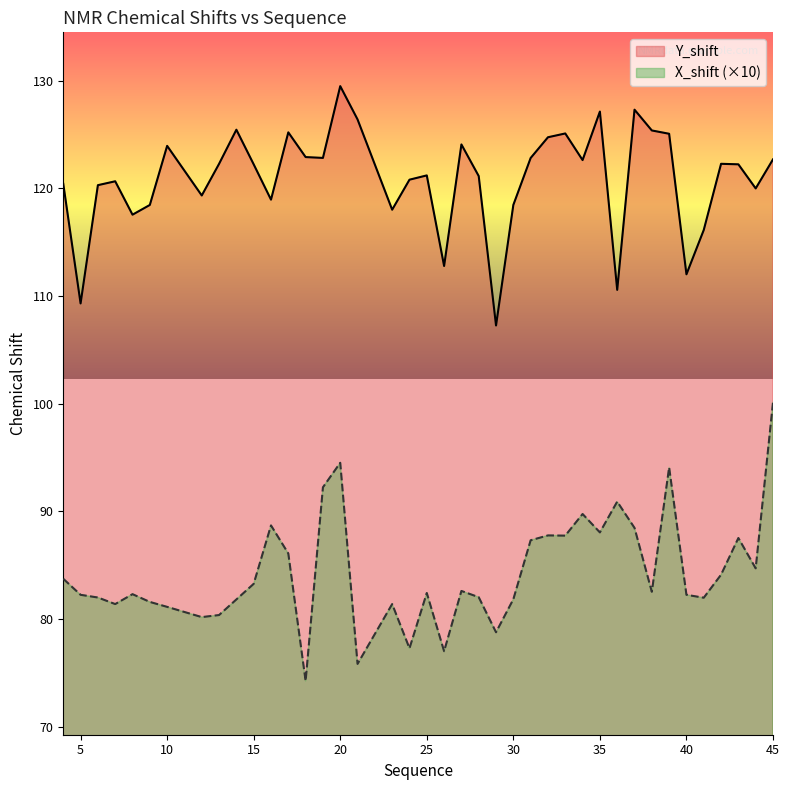

Which series changed the most between 15 and 26?

Y_shift